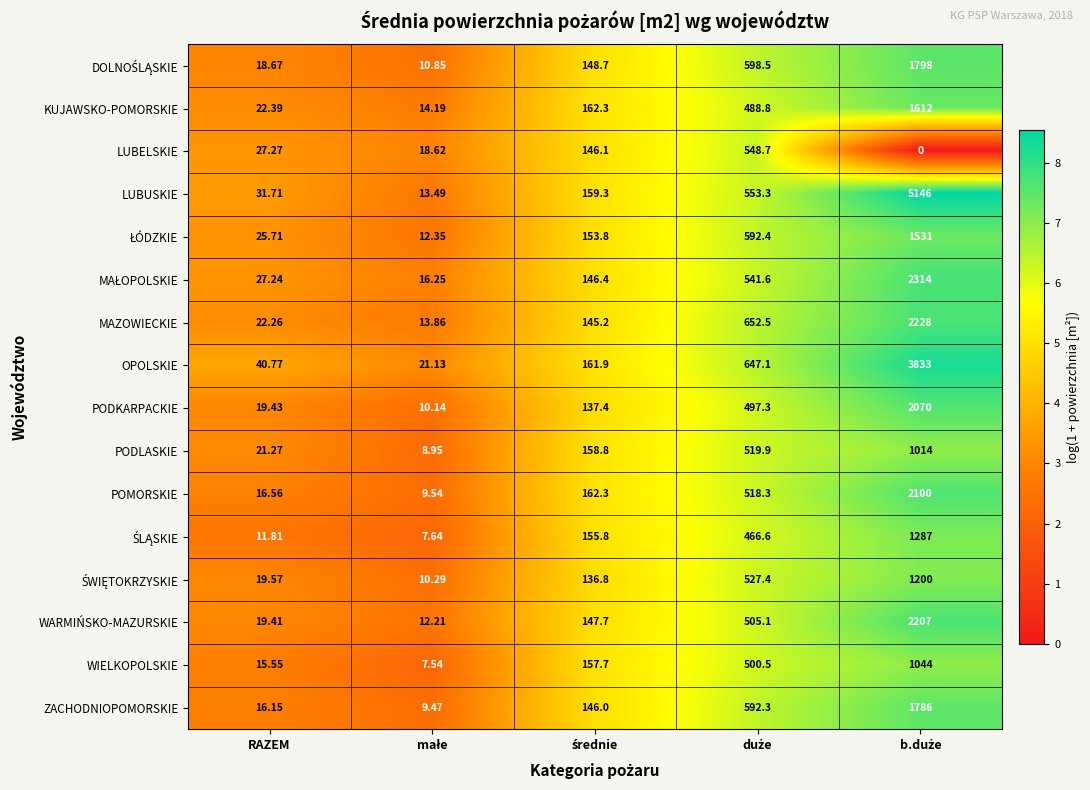

Which series has the largest total across all categories?

LUBUSKIE